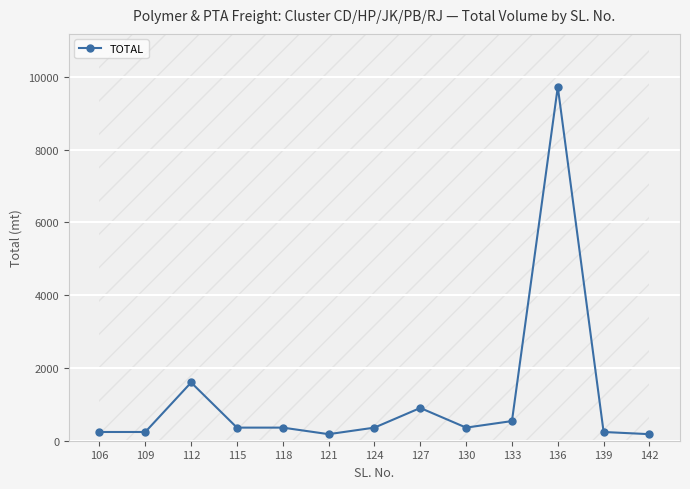

True or false: the data has more than 2 interior local peaks.

True